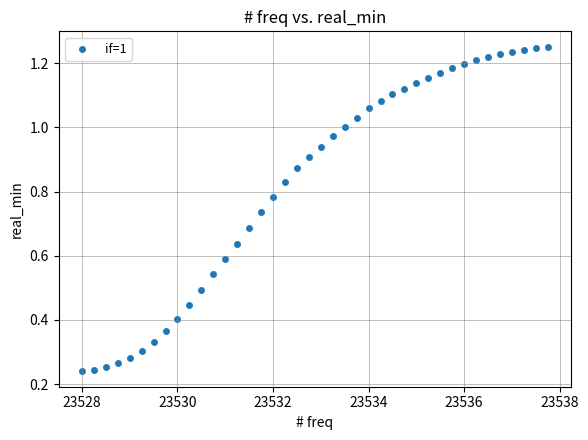

What is the range of X values (max minus min)?

9.8